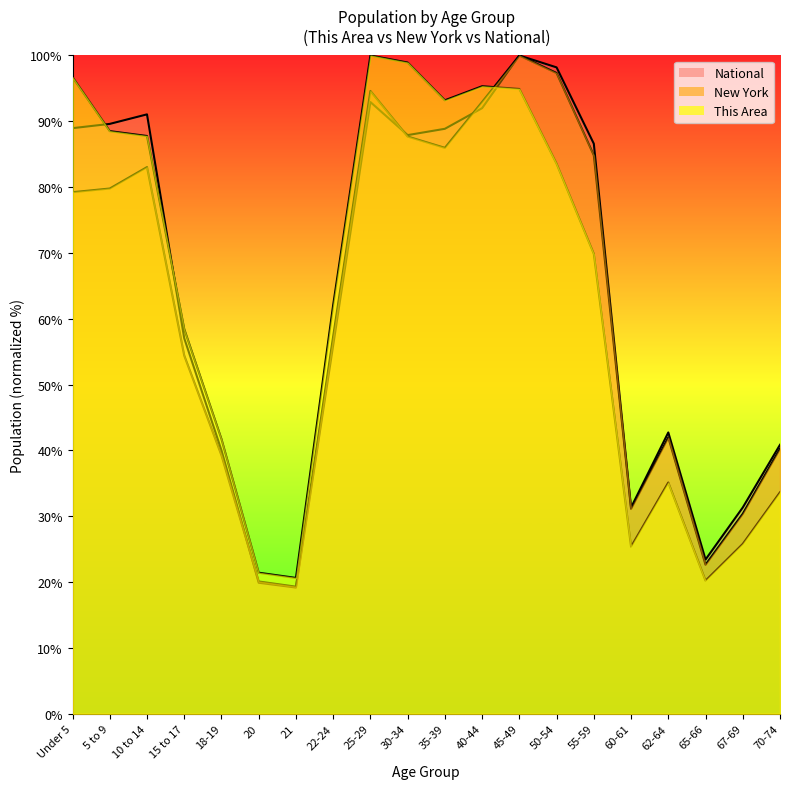

Is it true that National equals 57.7 at Under 5?

False